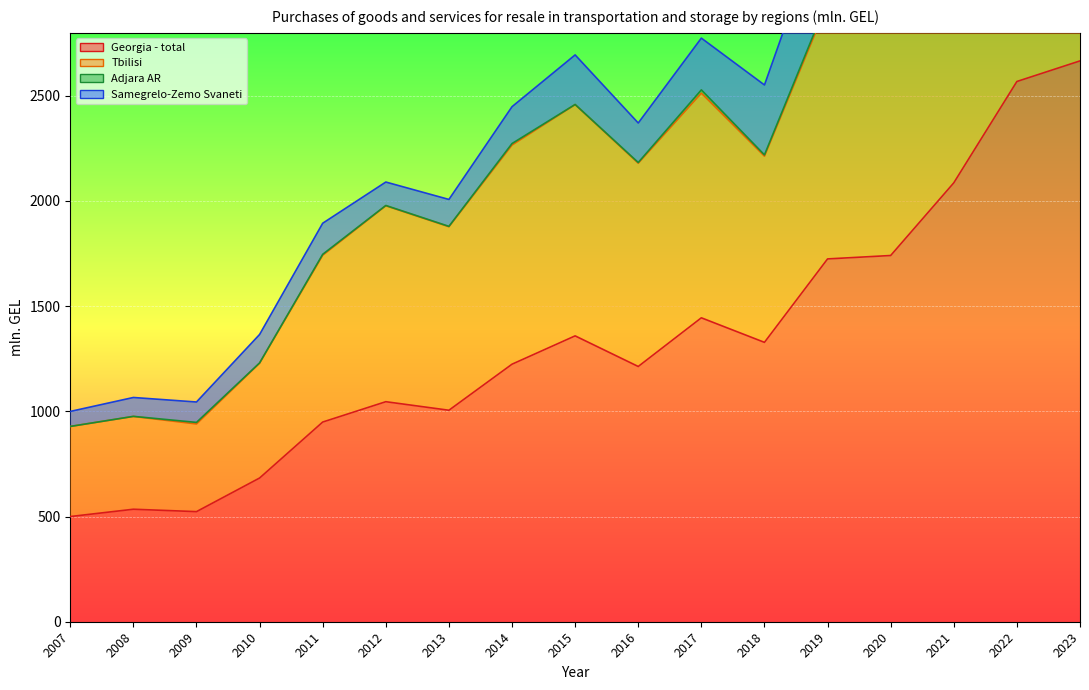

The value of Tbilisi at 2012 is 496.3. True or false?

False